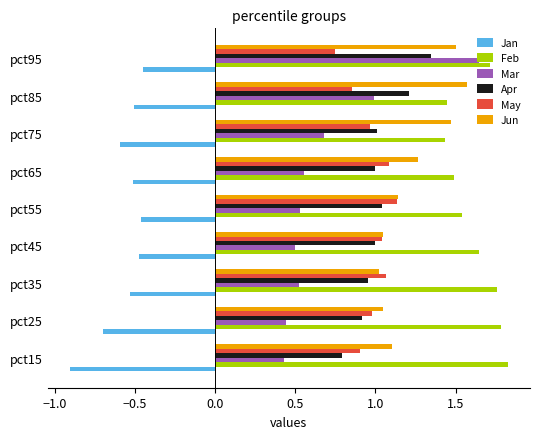

Read the Jan value at pct75.

-0.6